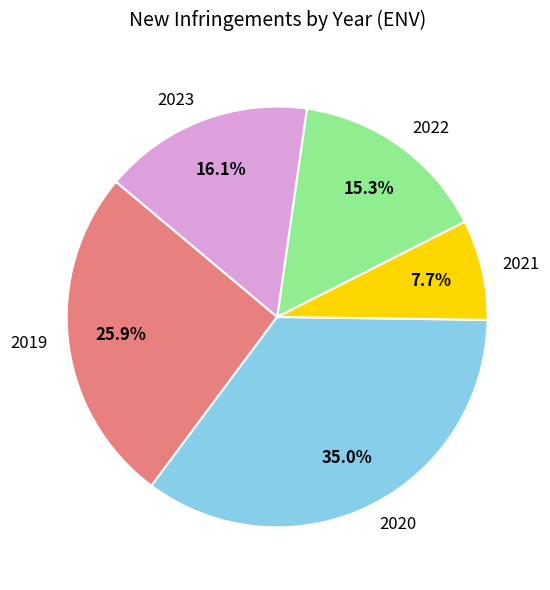

What portion of the pie excludes 2020?

65.0%